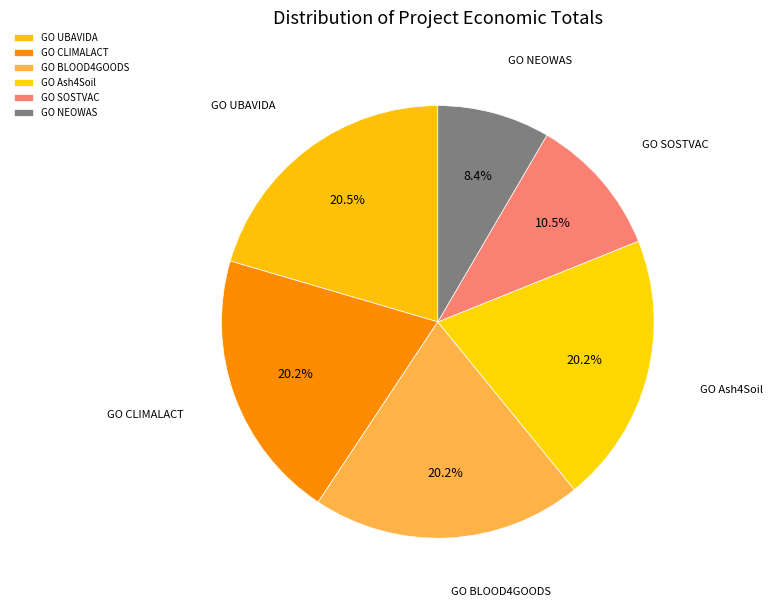

What percentage is the GO Ash4Soil slice, to the nearest percent?

20%